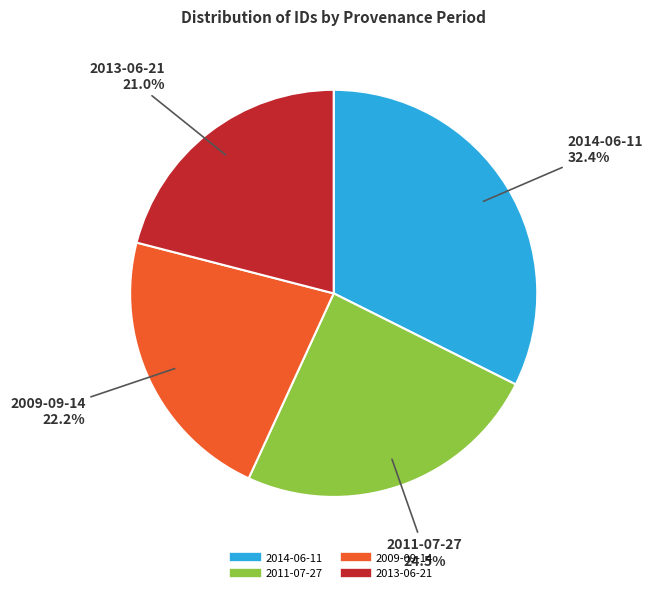

Is there a majority slice in this chart?

No